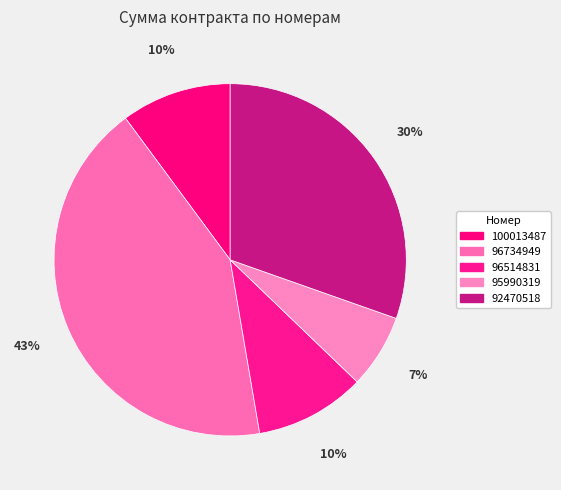

What percentage is NOT represented by 96734949?

57.4%